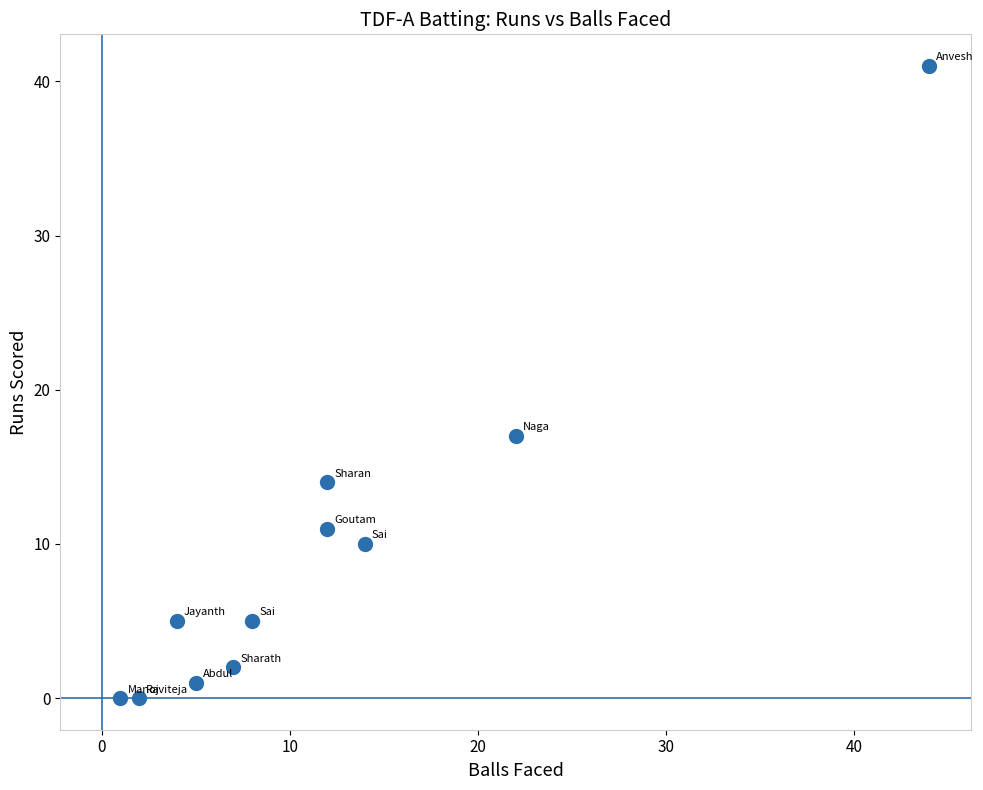

What is the average Y value?

10